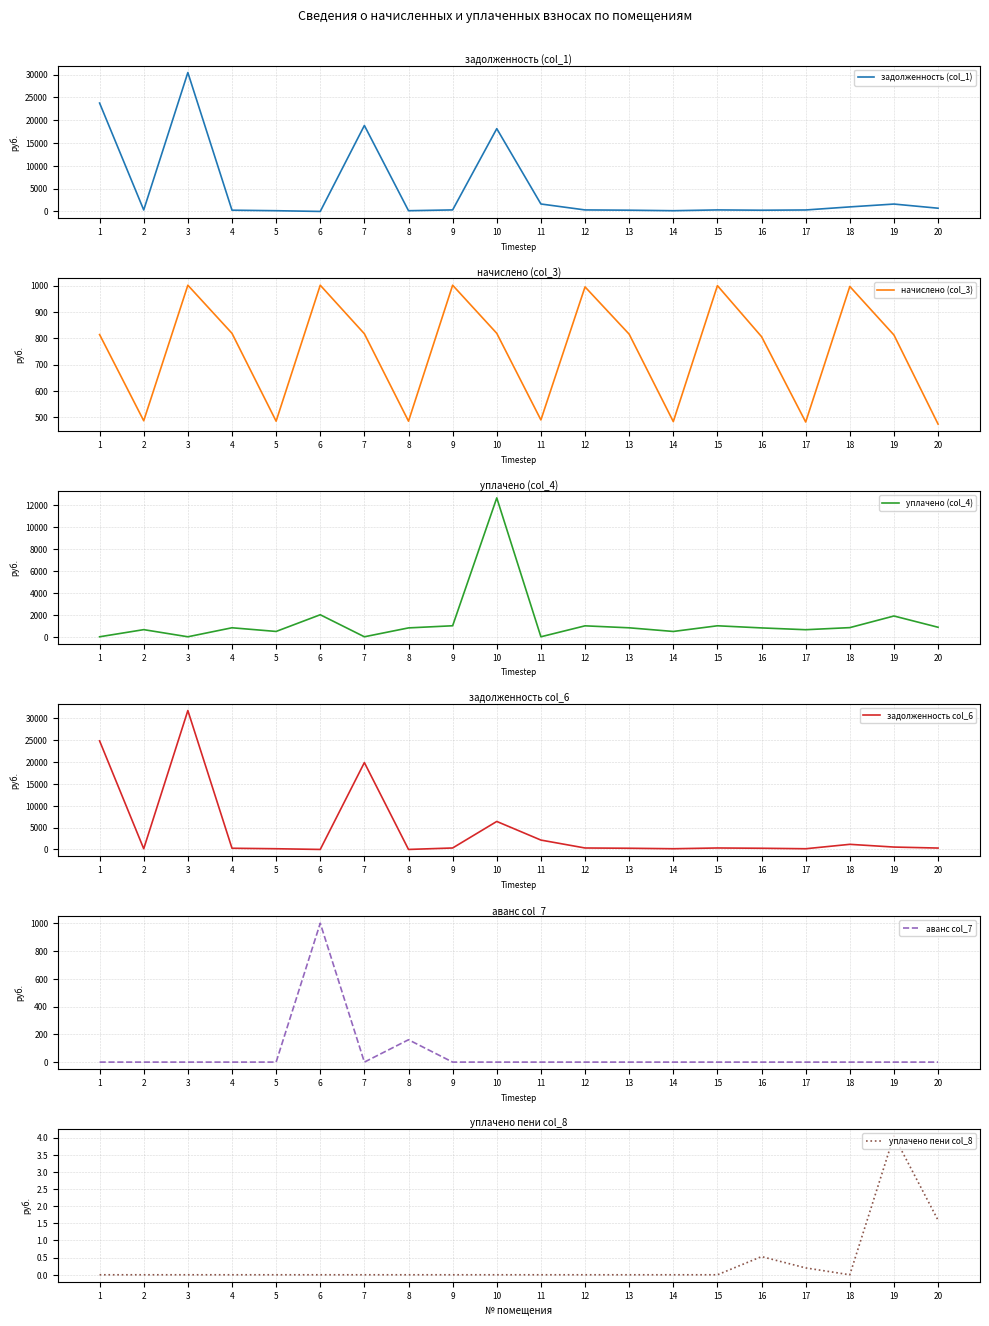

True or false: уплачено (col_4) and начислено (col_3) cross at least once.

True